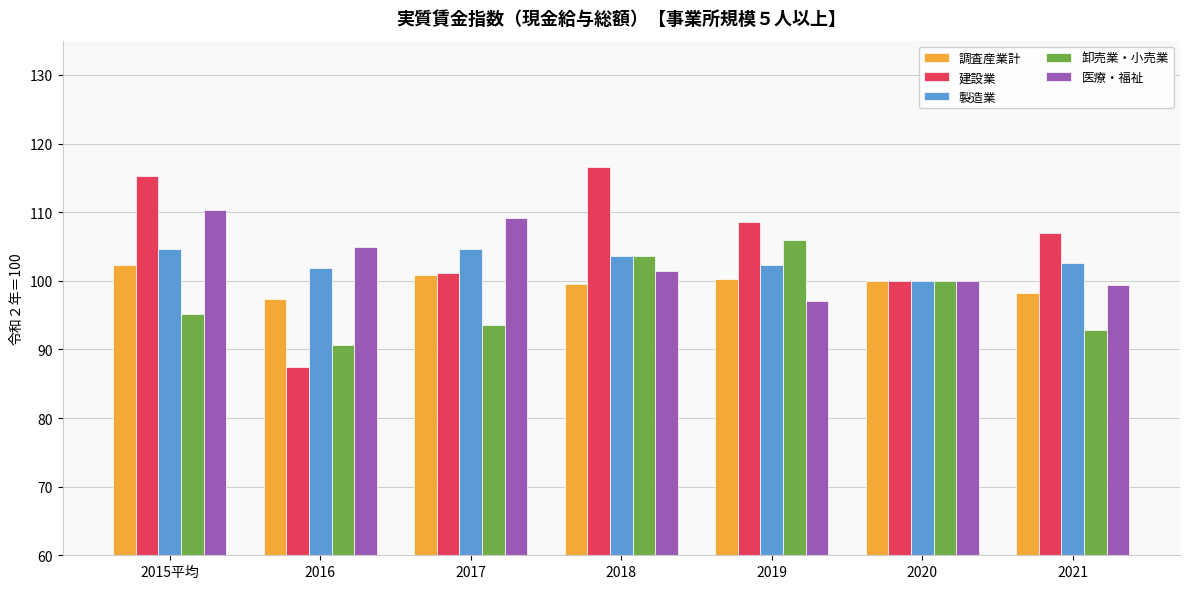

What value does the 建設業 series have at 2016?

87.4